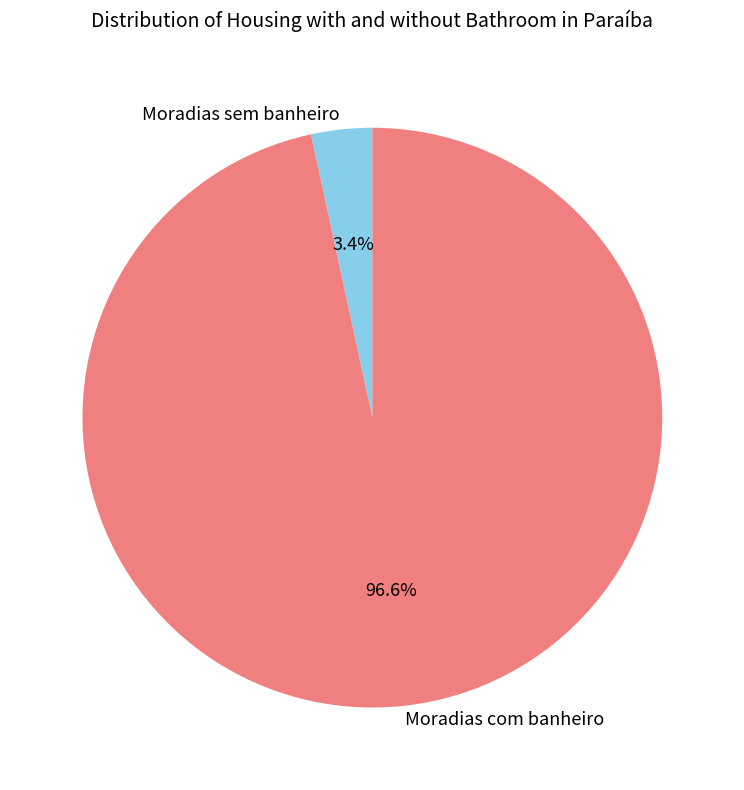

To the nearest percent, what is the average slice percentage?

50%